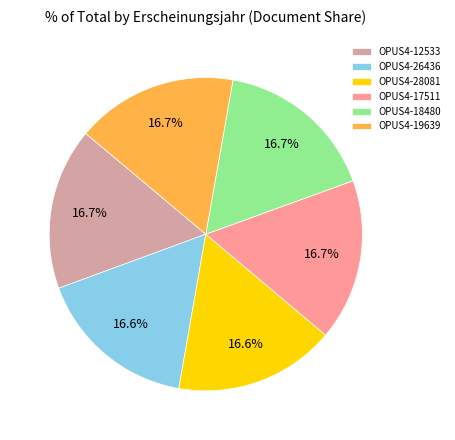

Approximately how many times larger is the value at OPUS4-28081 compared to OPUS4-26436?

1.0